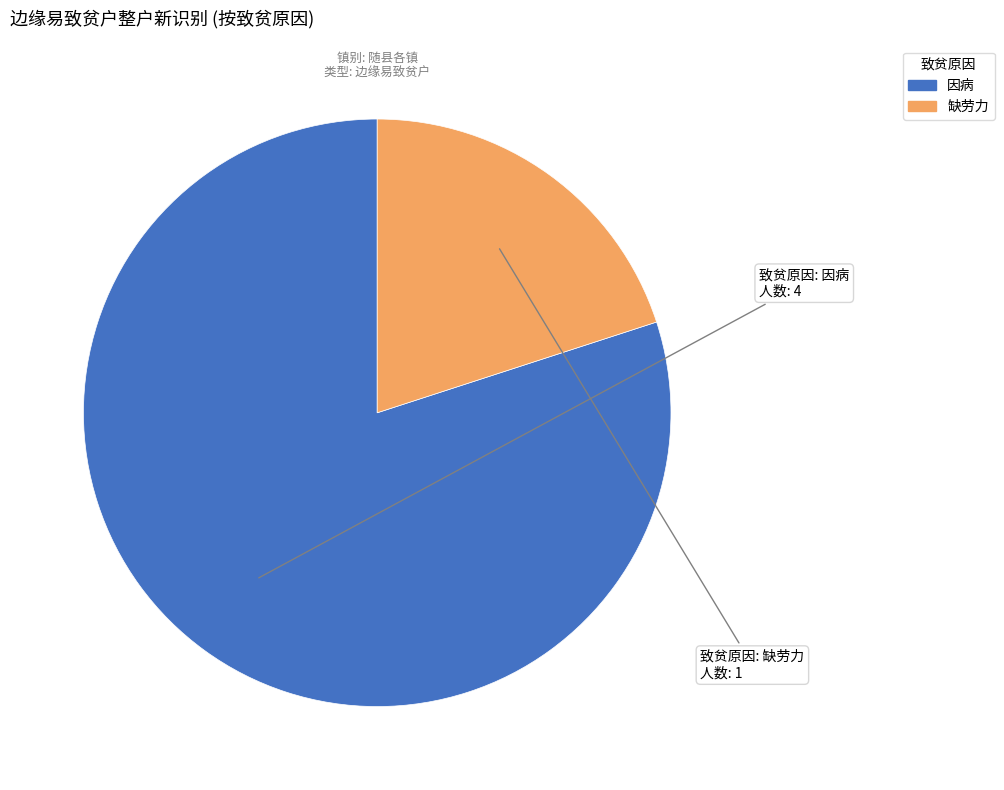

Rank the categories by value from highest to lowest.

因病, 缺劳力